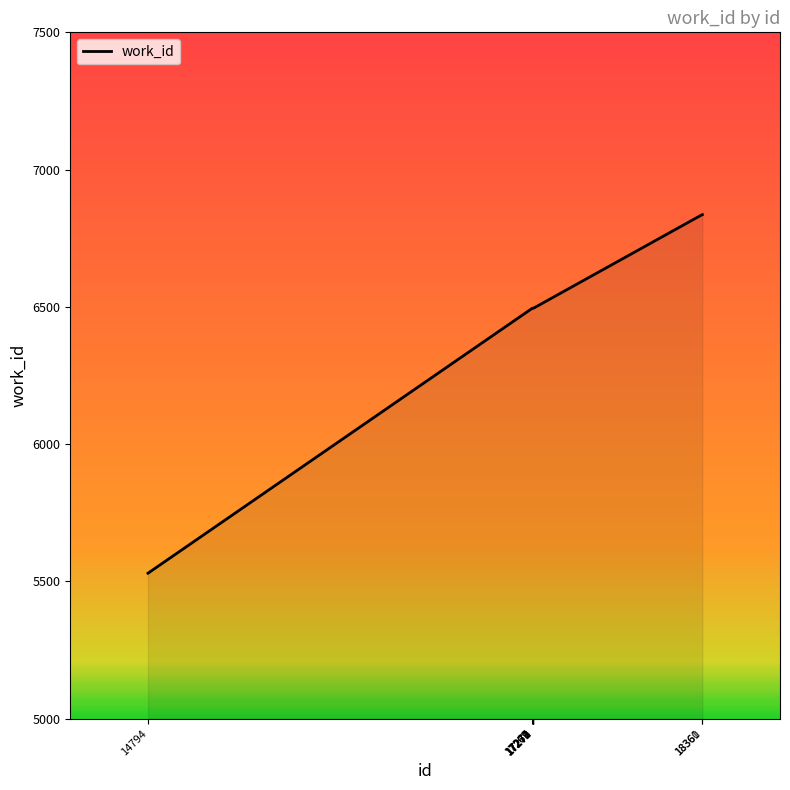

Reading left to right, transcribe all the data shown in this chart.

5530	6495	6495	6495	6495	6495	6495	6495	6836	6836